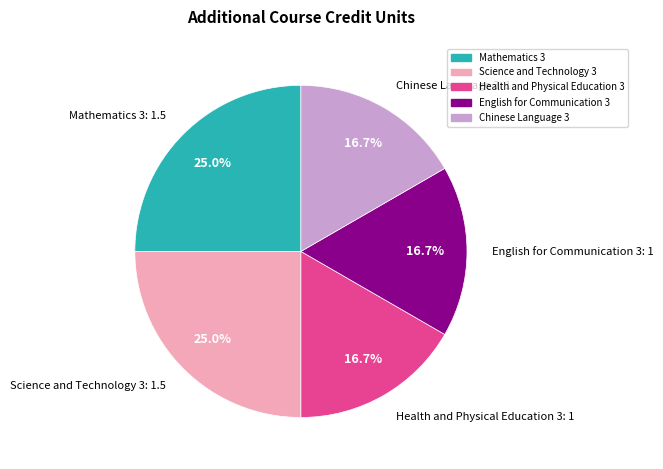

How much of the chart is everything except Chinese Language 3?

83.3%